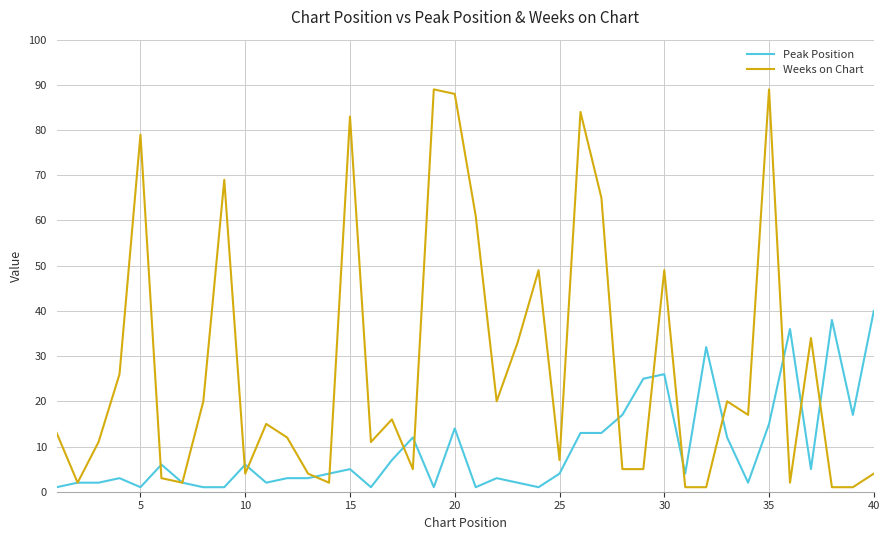

Which series has the largest range (max minus min)?

Weeks on Chart